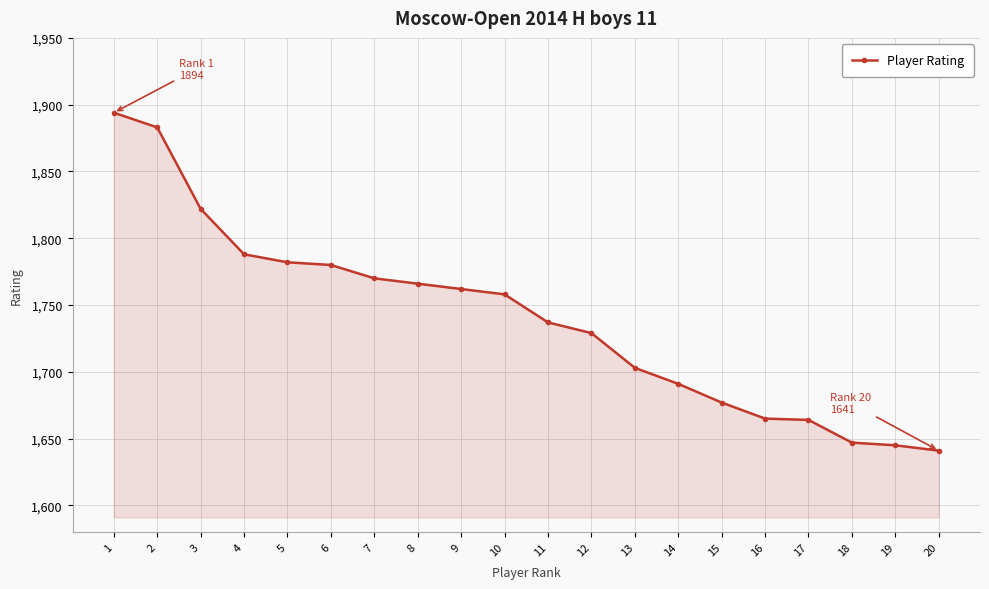

What is the maximum value shown in the chart?

1894